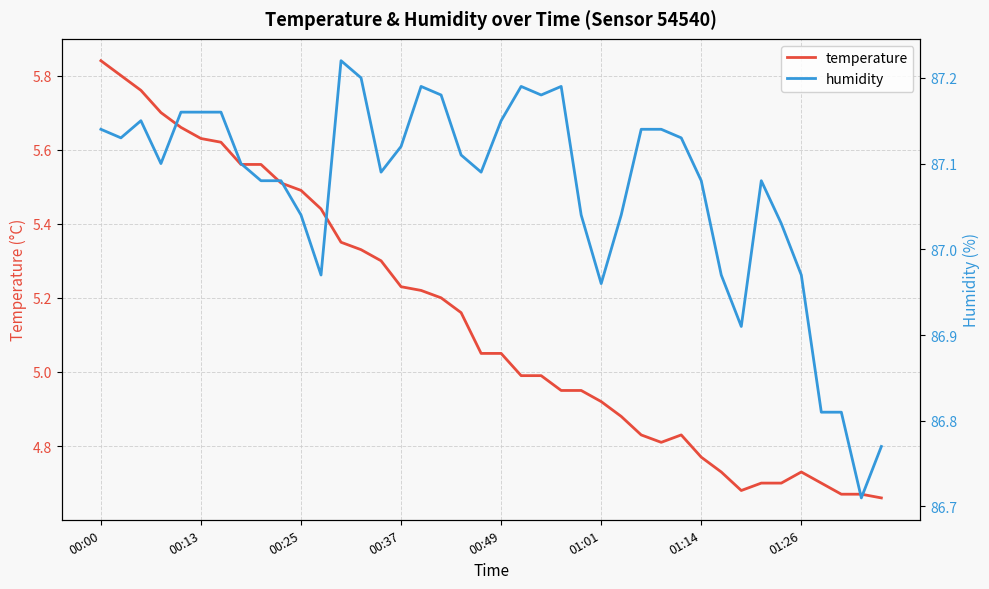

What value does the humidity series have at 39?

86.8